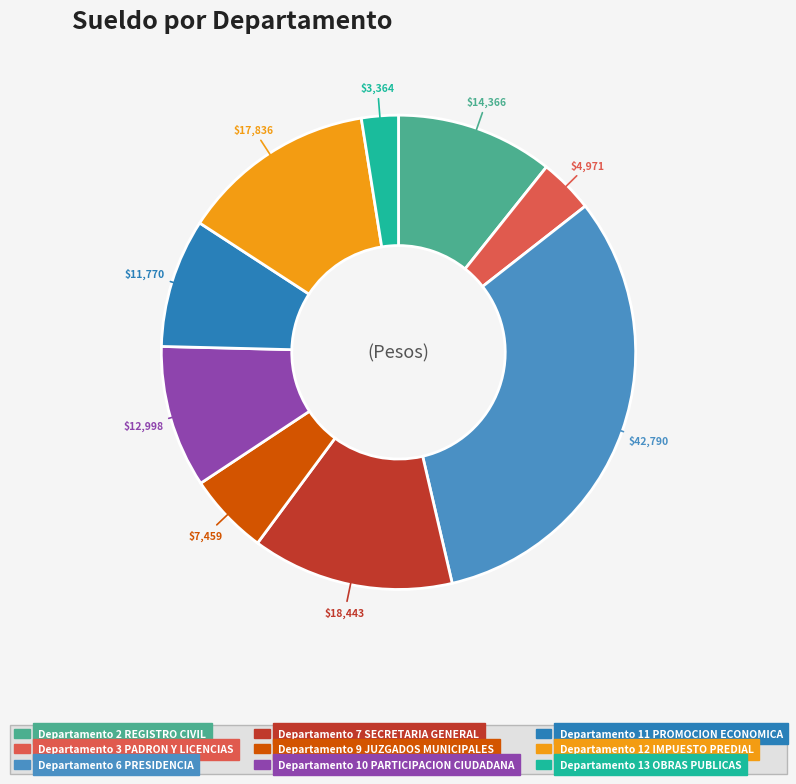

How many slices are in this pie chart?

9